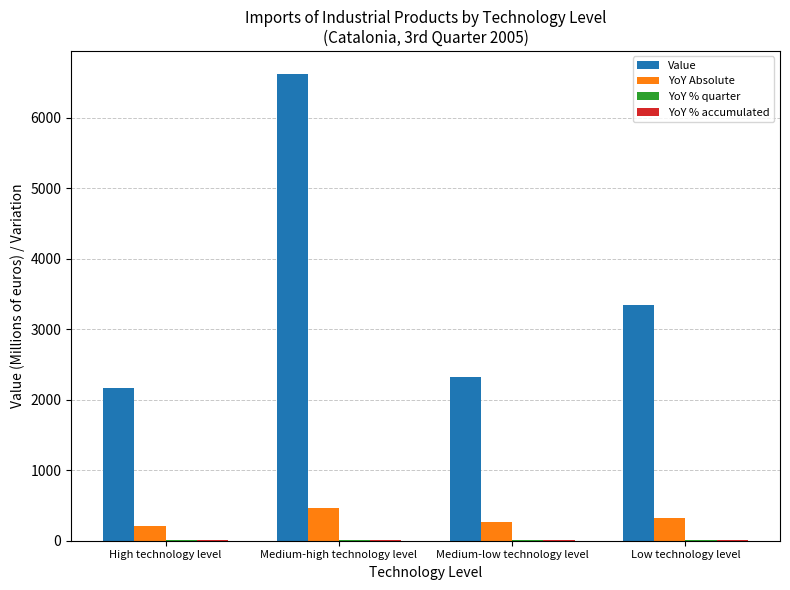

Where does the Value series first go above 3340?

Medium-high technology level